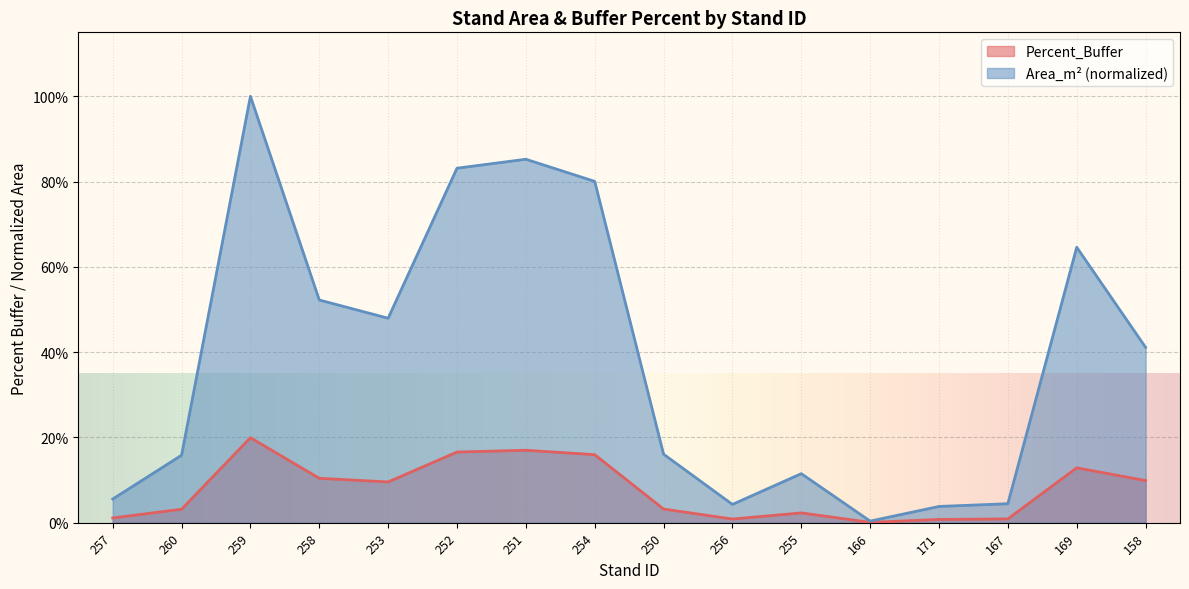

What is the sum of the Area_m2_normalized values at 258 and 158?

0.9